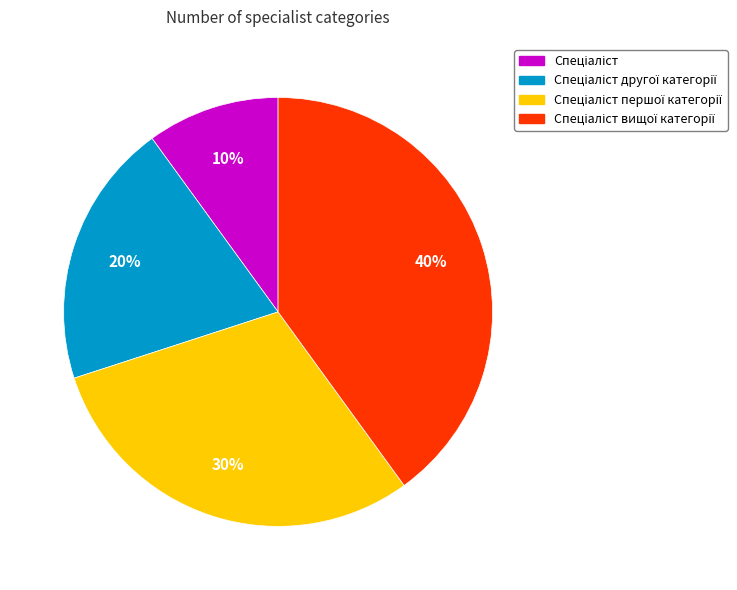

To the nearest percent, what is the average slice percentage?

25%